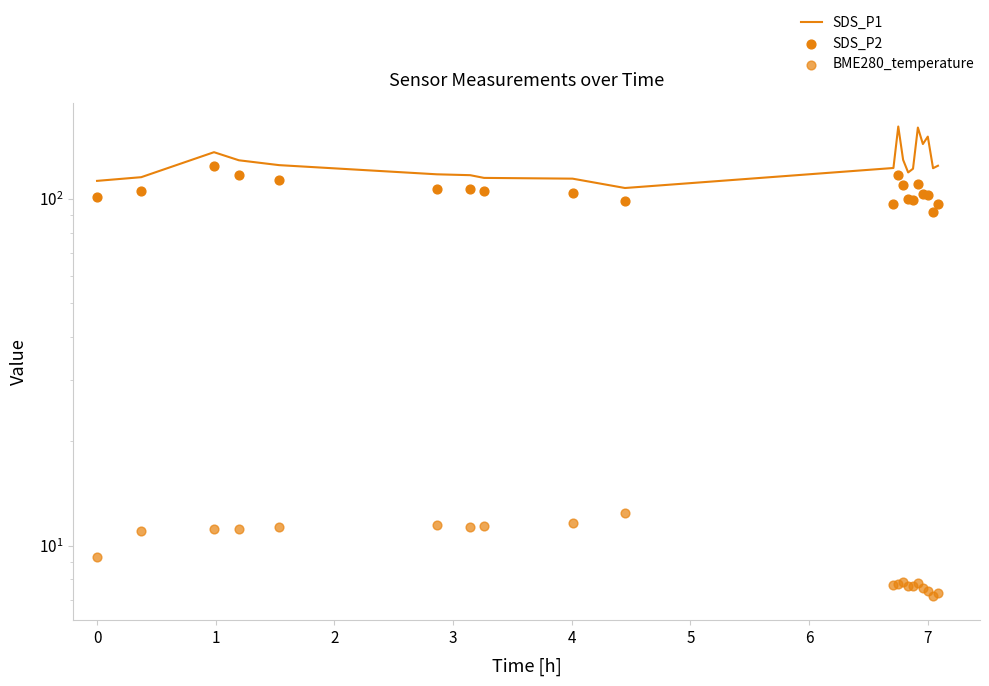

Which series reaches the minimum Y coordinate?

BME280_temperature